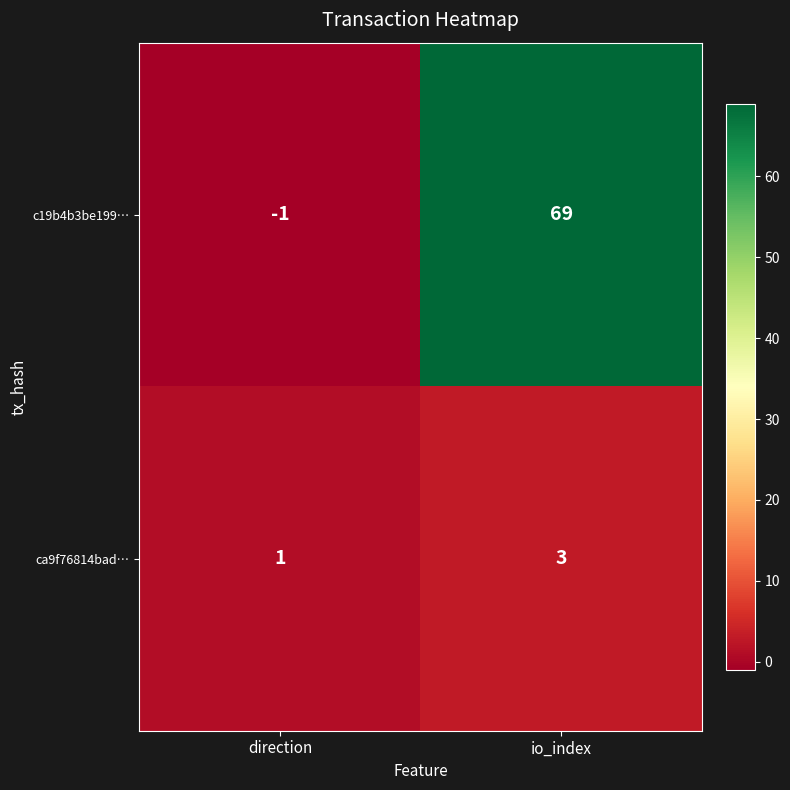

How many categories are shown in the chart?

2